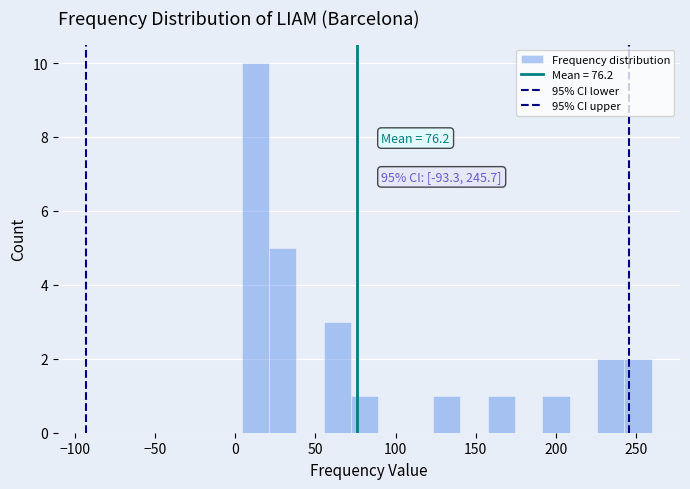

Read against the x-axis, roughly where is the centre of the tallest bar?

15